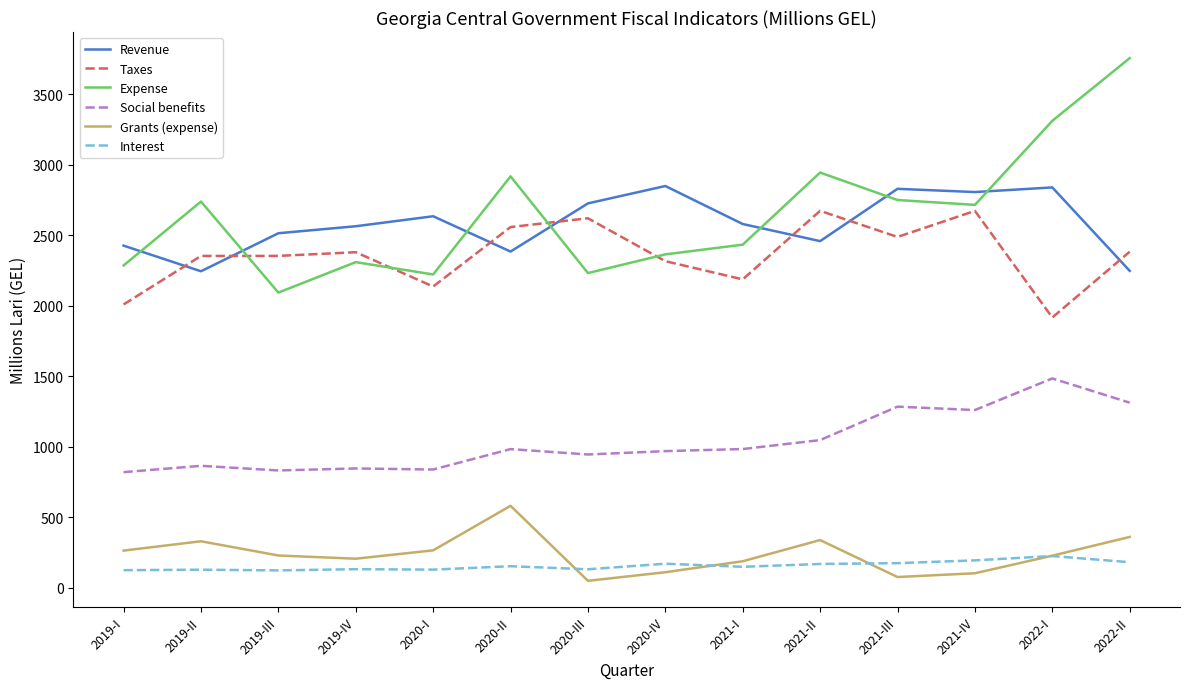

Rank the series by their maximum value, from lowest to highest.

Interest, Grants (expense), Social benefits, Taxes, Revenue, Expense